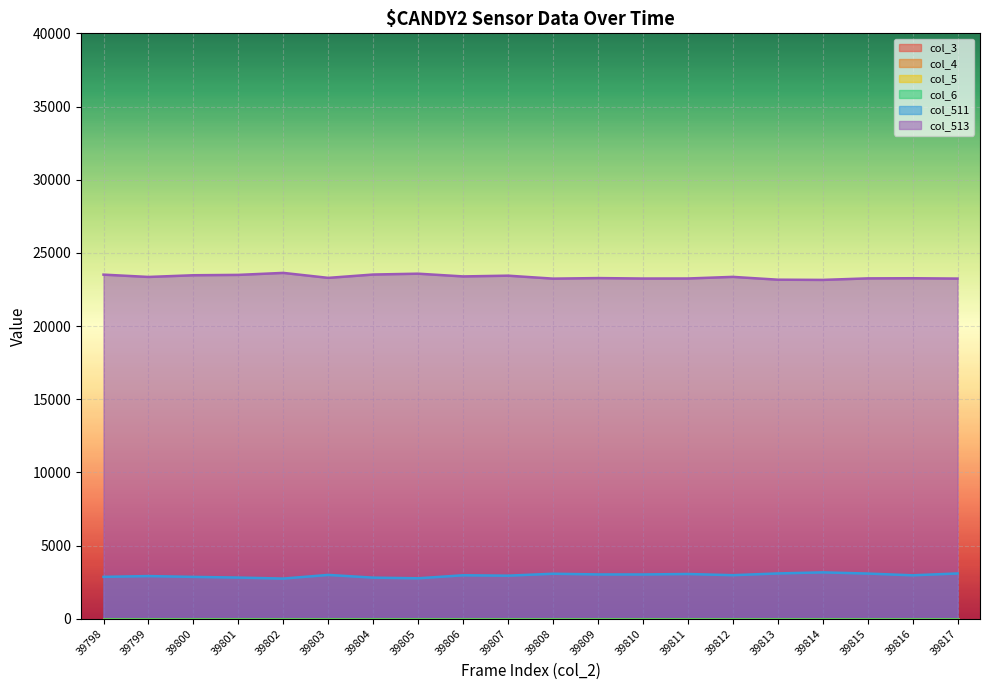

List the labels in order of col_6 value, largest first.

39798, 39799, 39800, 39801, 39802, 39803, 39804, 39805, 39806, 39807, 39808, 39809, 39810, 39811, 39812, 39813, 39814, 39815, 39816, 39817